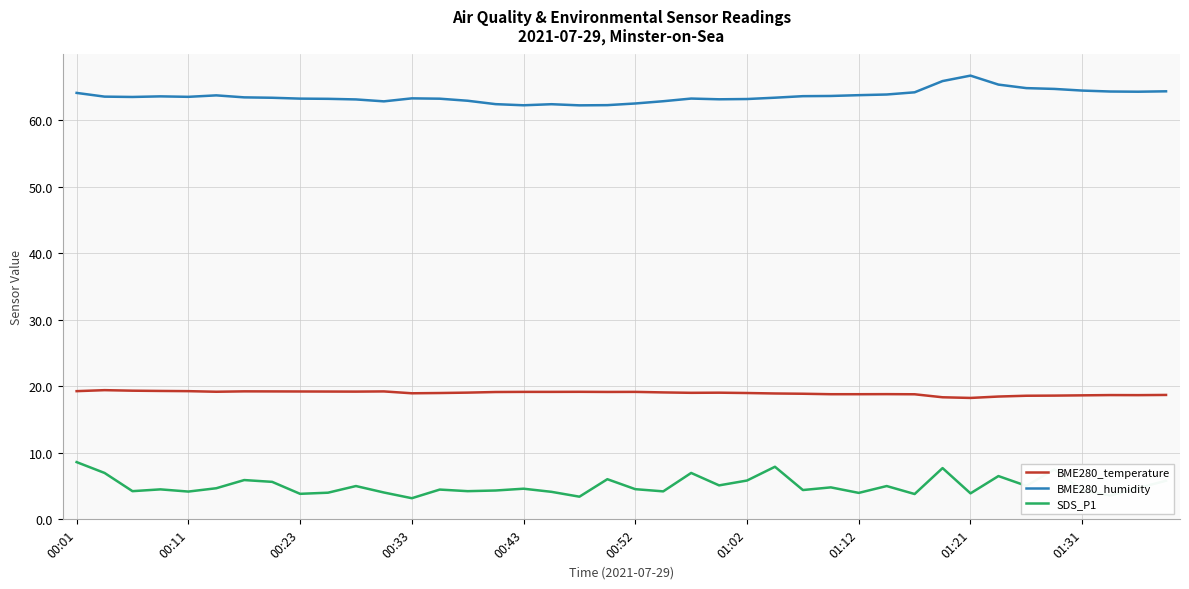

List the series in order of their overall mean, lowest first.

SDS_P1, BME280_temperature, BME280_humidity